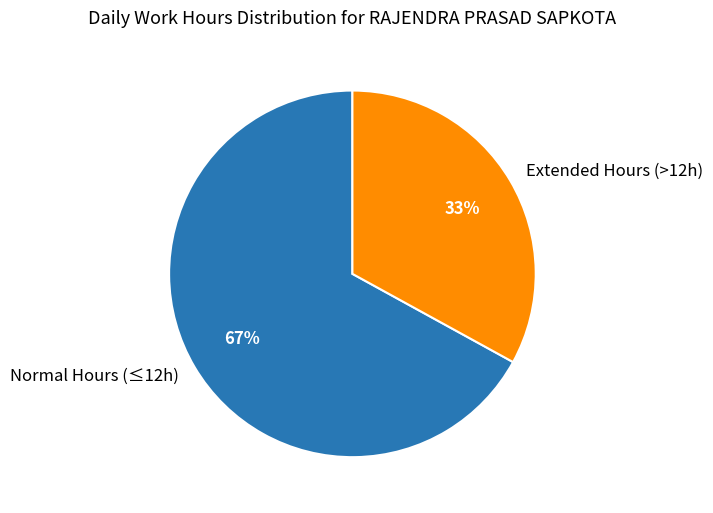

To the nearest percent, what is the average slice percentage?

50%